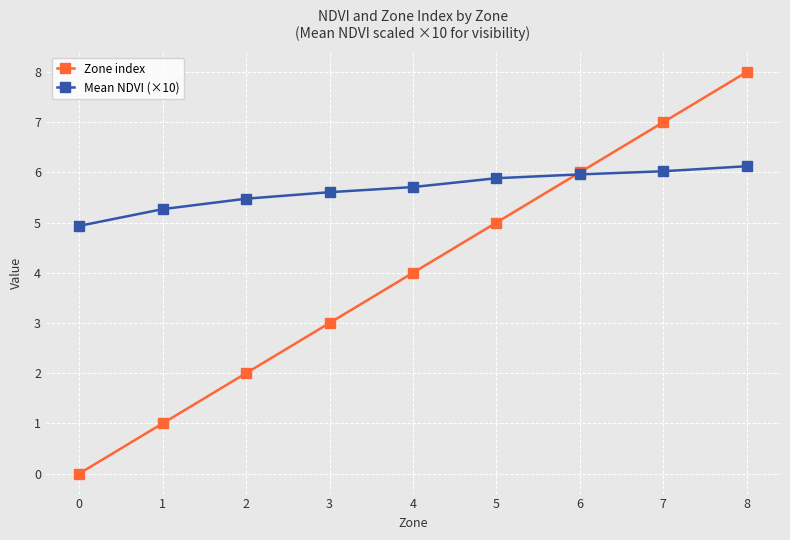

What are all the series names shown in the legend?

Zone index, Mean NDVI (×10)